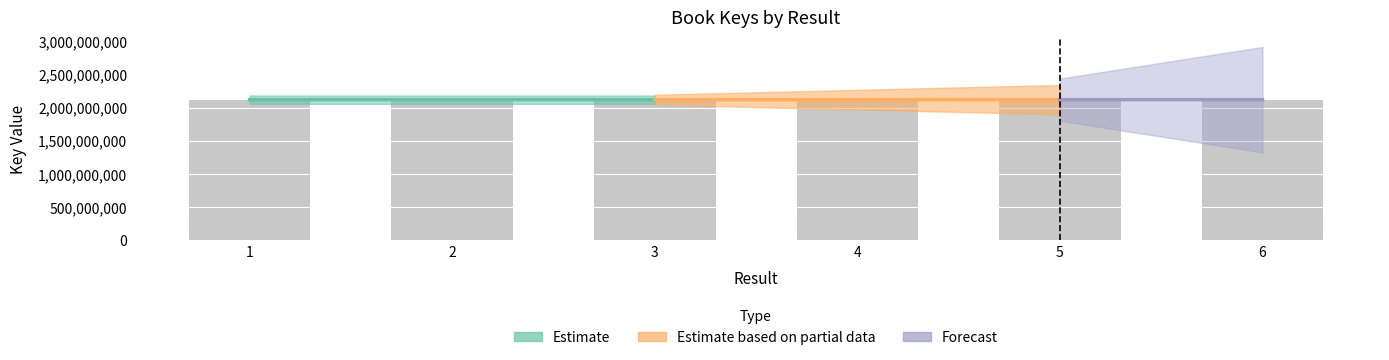

What is the value of the 4th bar from the left?

2117857689